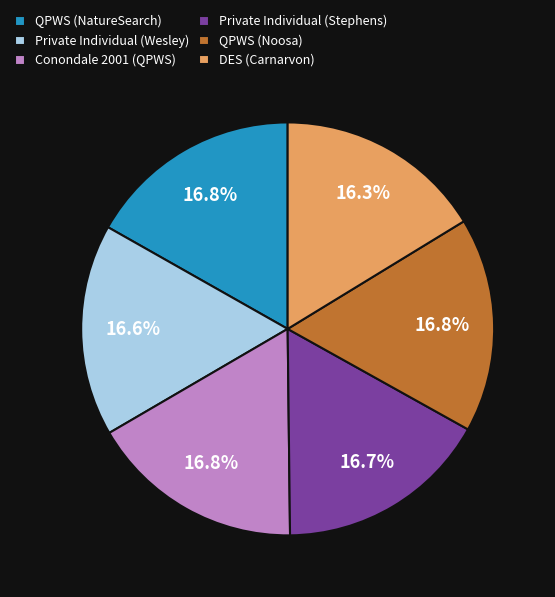

Does Conondale 2001 (QPWS) account for over 50% of the chart?

No